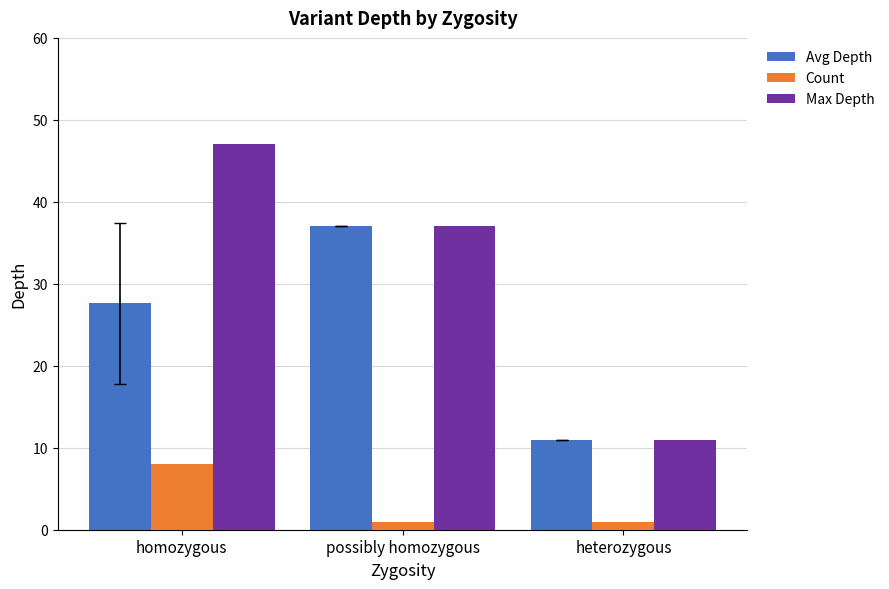

The Max Depth series shows 16.1 at heterozygous. True or false?

False